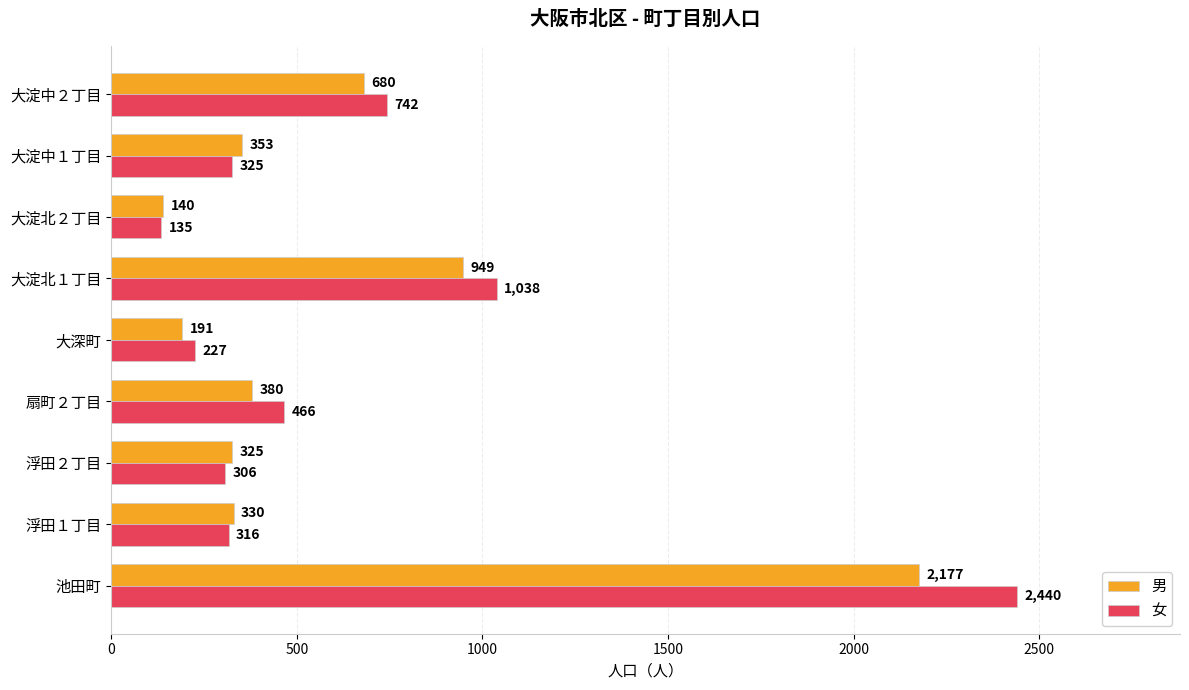

Rank the categories by 女 value from highest to lowest.

池田町, 大淀北１丁目, 大淀中２丁目, 扇町２丁目, 大淀中１丁目, 浮田１丁目, 浮田２丁目, 大深町, 大淀北２丁目